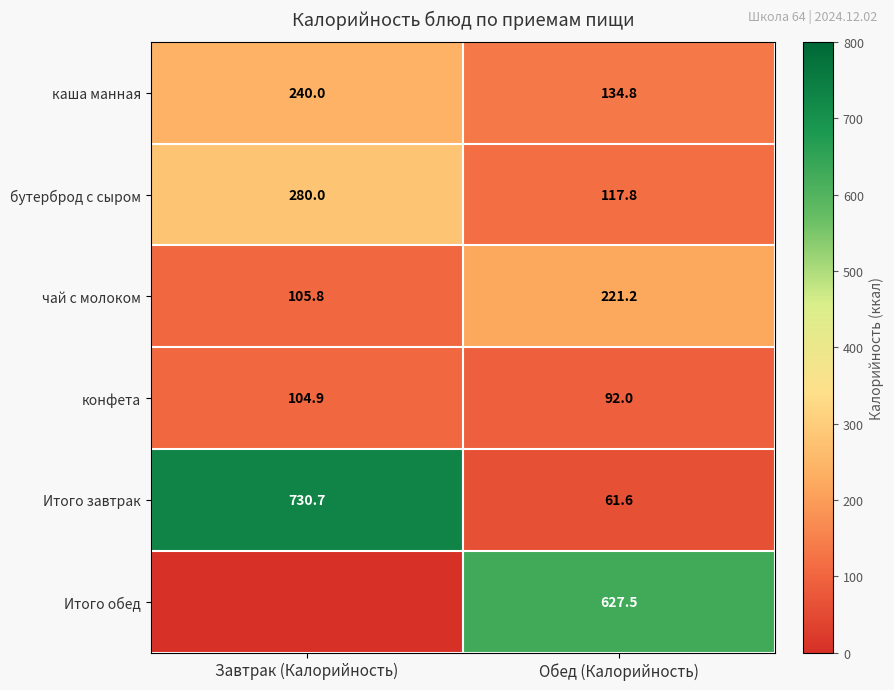

Read the каша манная value at Завтрак (Калорийность).

240.0